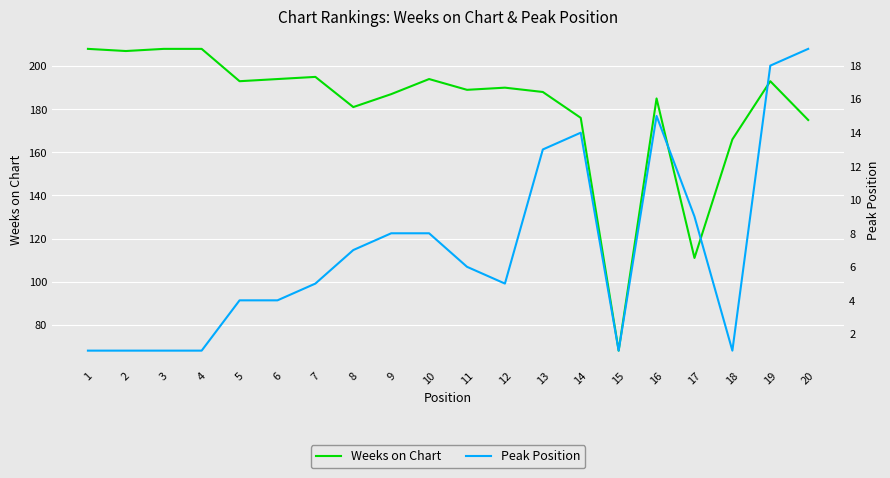

At which label is Weeks on Chart closest to 138?

17